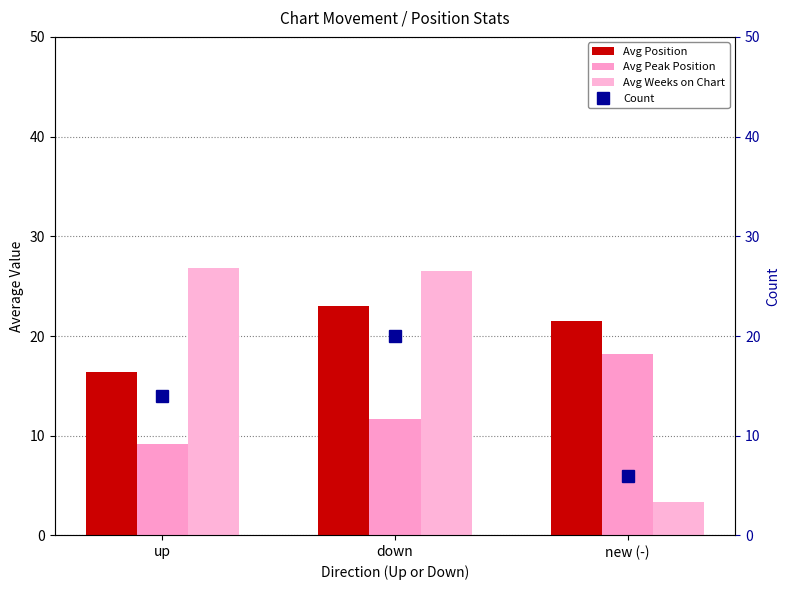

How many values in the Avg Peak Position series are below 11?

1